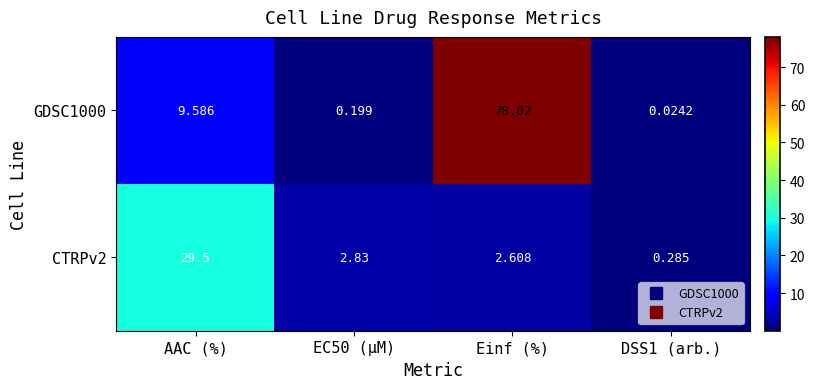

At which label does GDSC1000 reach its peak?

Einf (%)